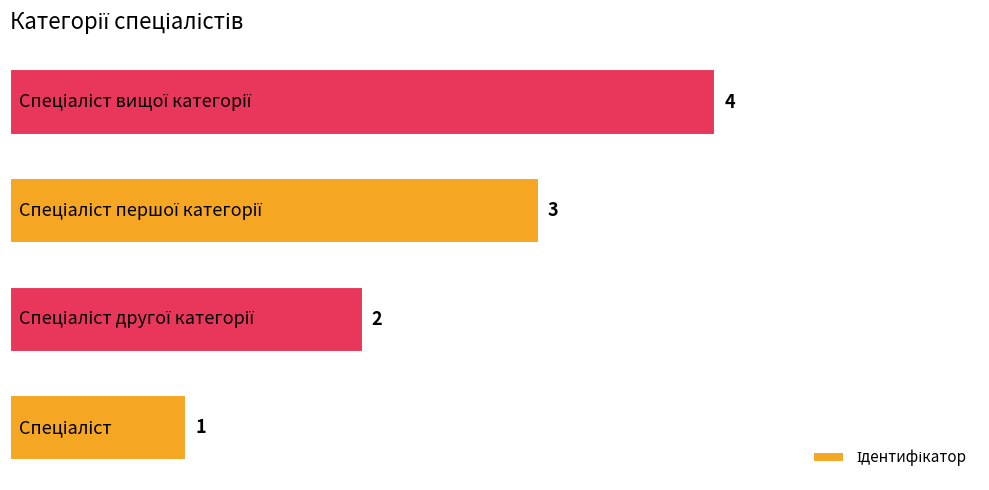

How many values are between 2 and 4?

3